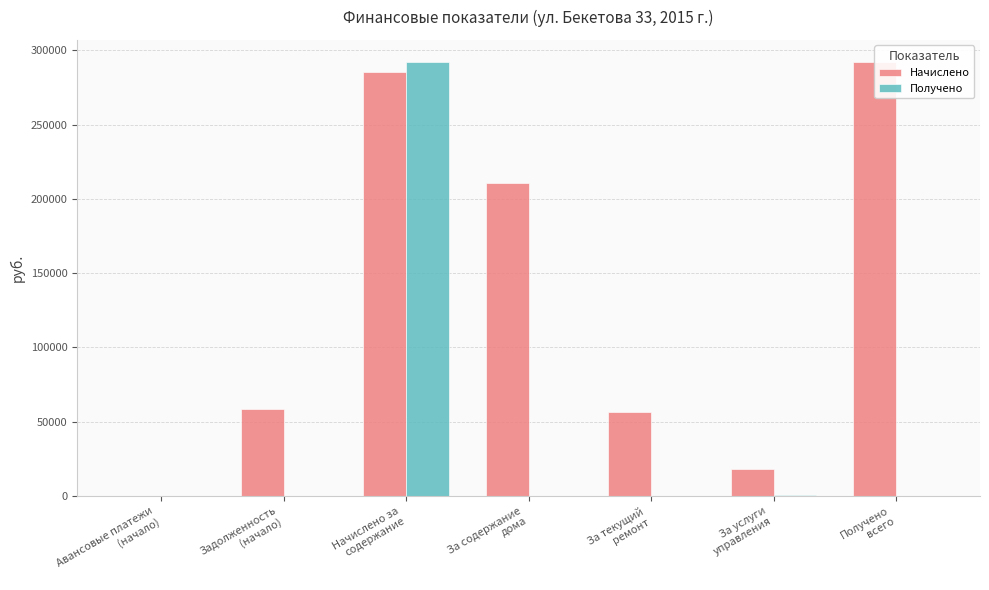

What is the spread (max minus min) of values at Получено
всего?

292362.4